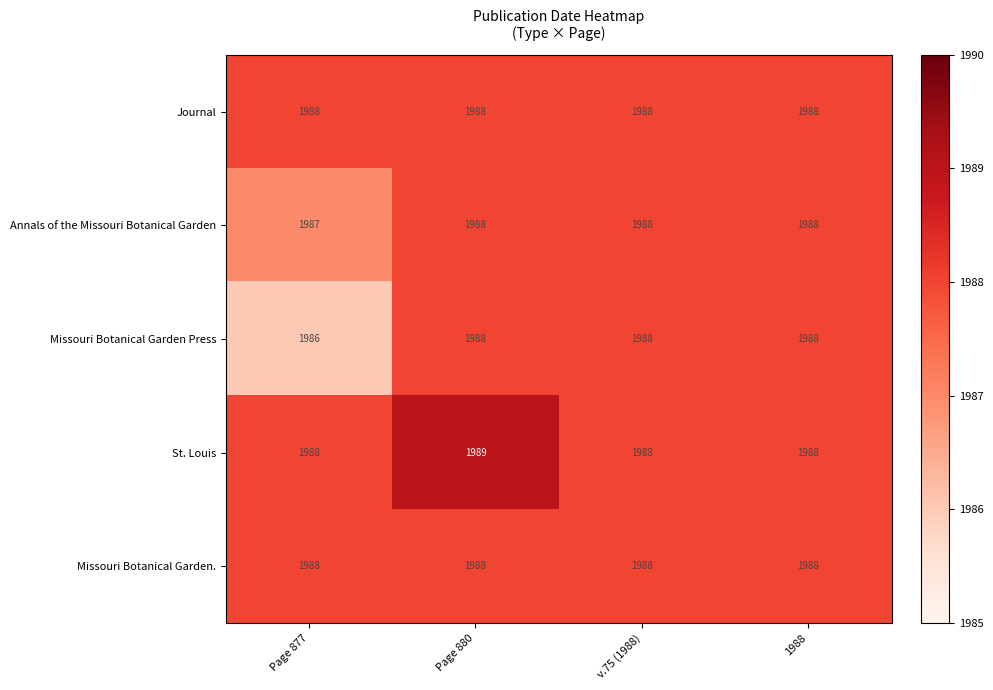

What is the average value of the Missouri Botanical Garden Press series?

1988